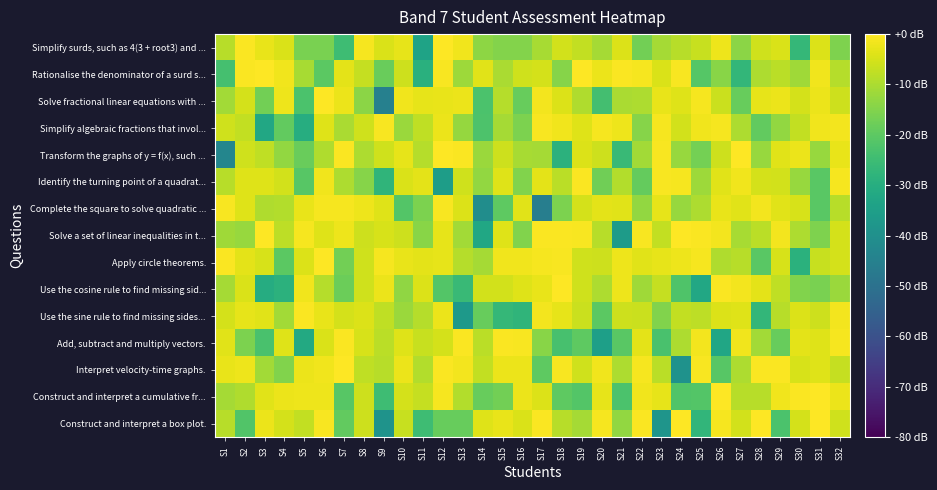

At S19, list the series in order from largest to smallest.

Rationalise the denominator of a surd s..., Identify the turning point of a quadrat..., Solve a set of linear inequalities in t..., Simplify algebraic fractions that invol..., Transform the graphs of y = f(x), such ..., Complete the square to solve quadratic ..., Use the cosine rule to find missing sid..., Apply circle theorems., Interpret velocity-time graphs., Use the sine rule to find missing sides..., Simplify surds, such as 4(3 + root3) and ..., Solve fractional linear equations with ..., Construct and interpret a box plot., Add, subtract and multiply vectors., Construct and interpret a cumulative fr...